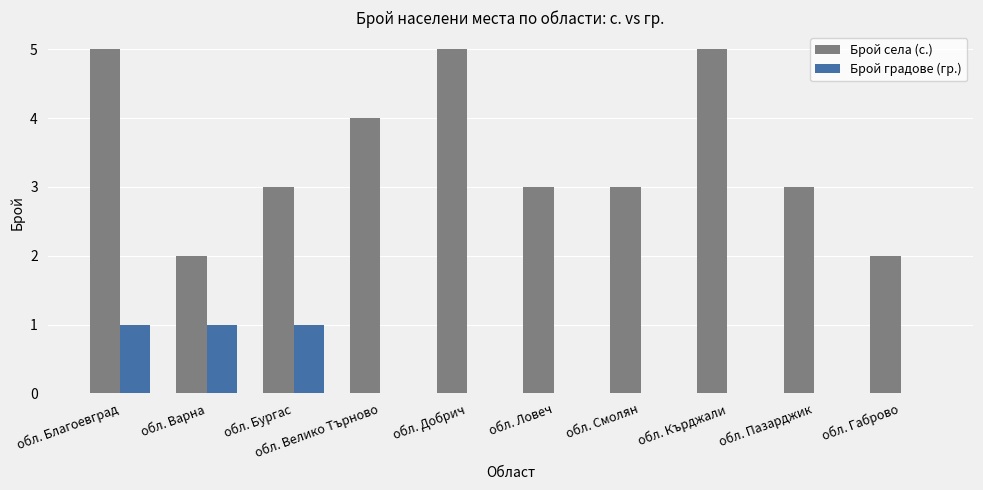

What is the sum of all Брой градове (гр.) values?

3